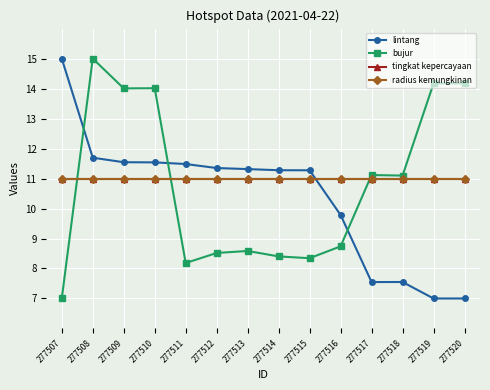

Does the chart have visible grid lines?

Yes